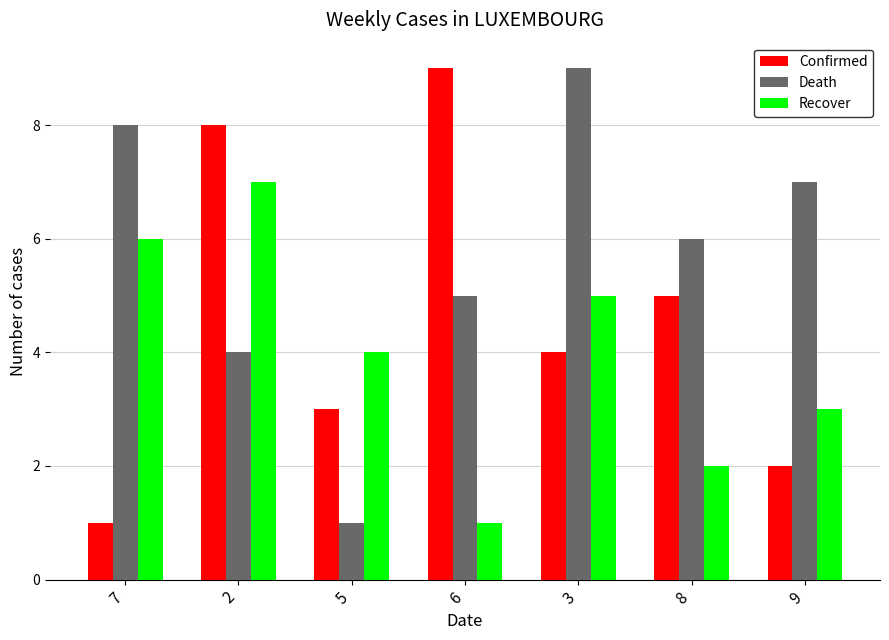

What is the difference between the highest and lowest values at 9?

5